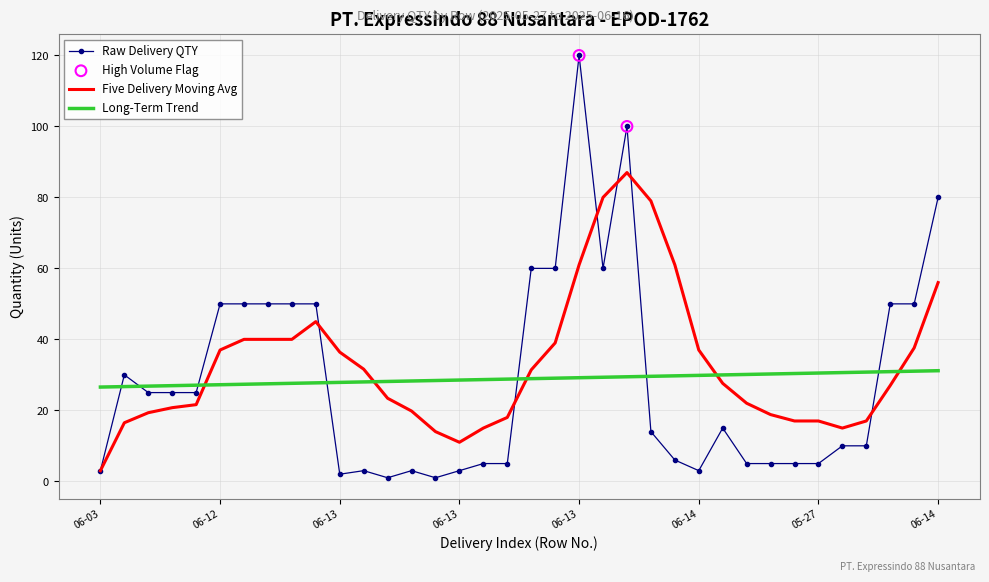

List the series in order of their peak value, lowest first.

Long-Term Trend, Five Delivery Moving Avg, Raw Delivery QTY